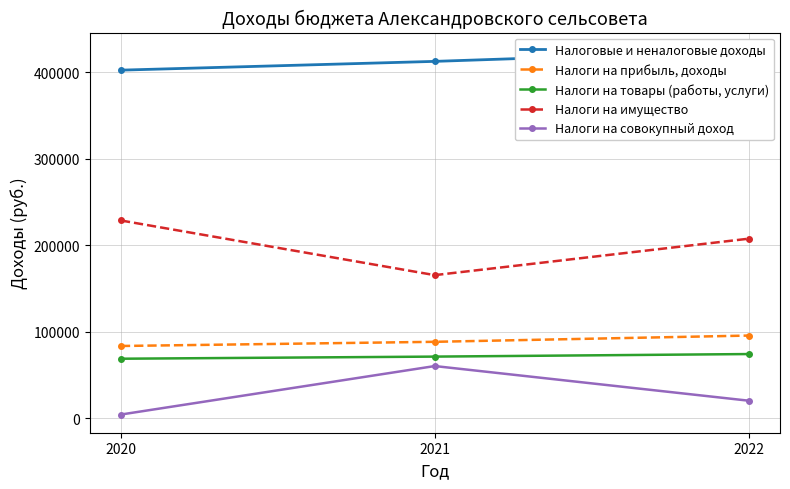

What is the spread (max minus min) of values at 2022?

404185